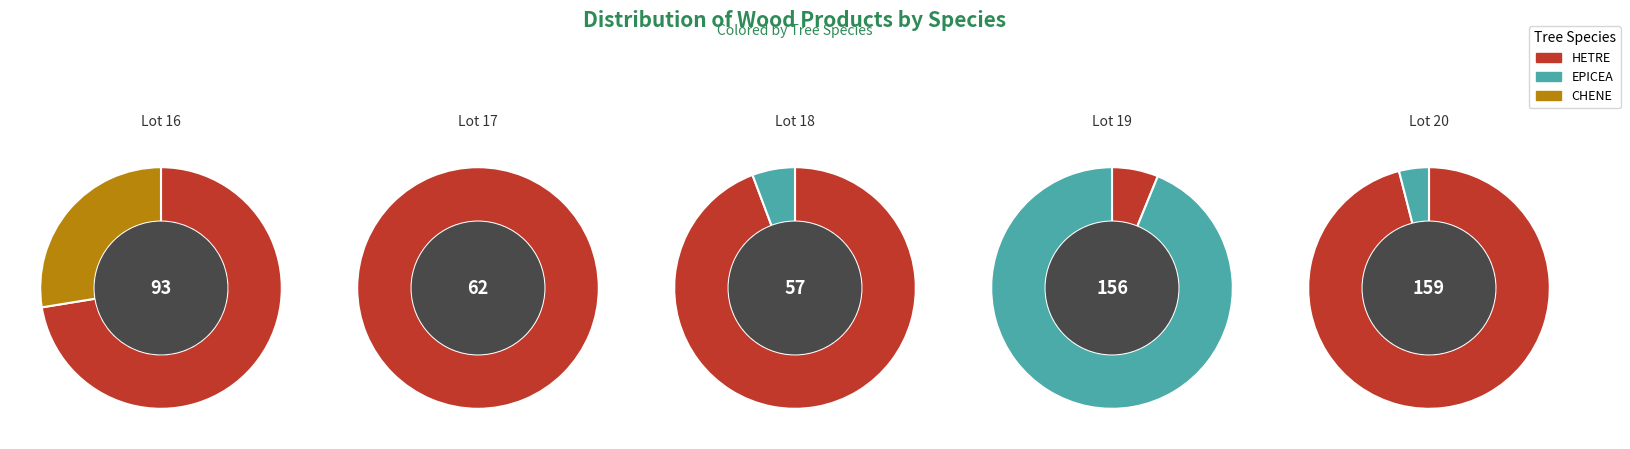

Rank the series at Lot 19 from lowest to highest value.

CHENE, HETRE, EPICEA